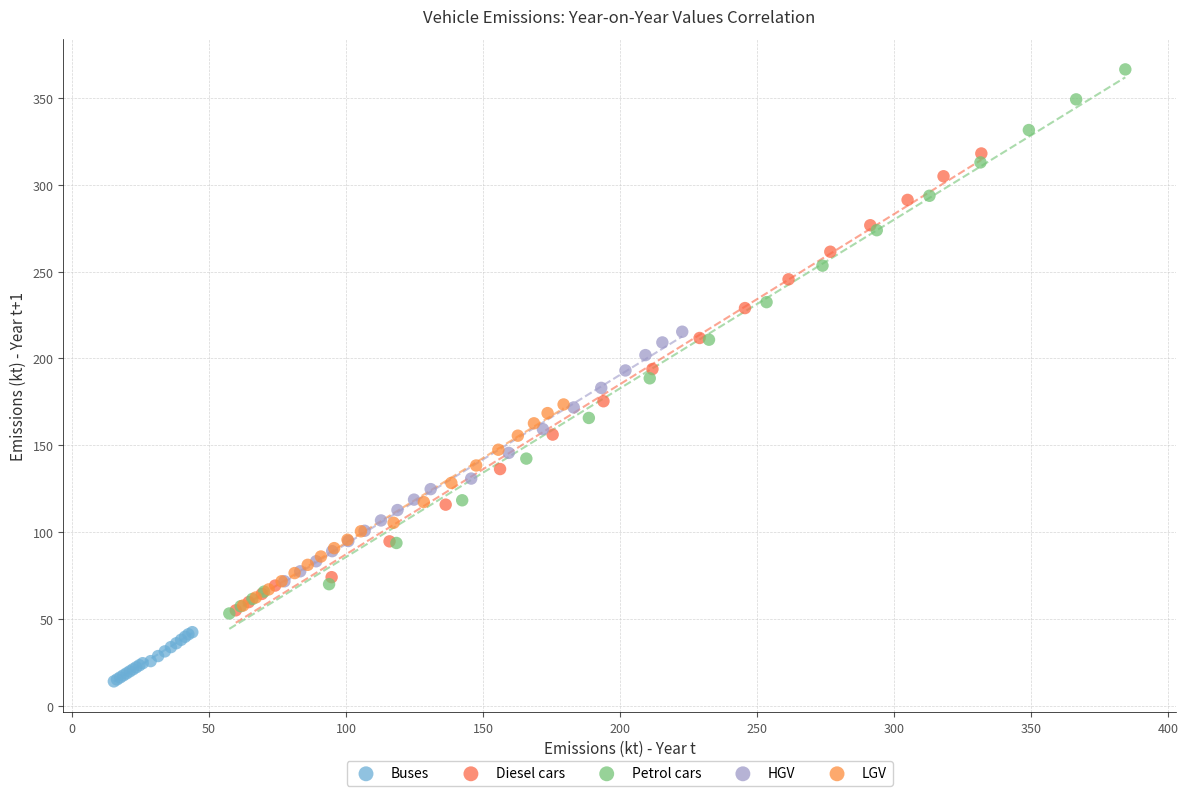

Which series contains the highest Y value?

Petrol cars